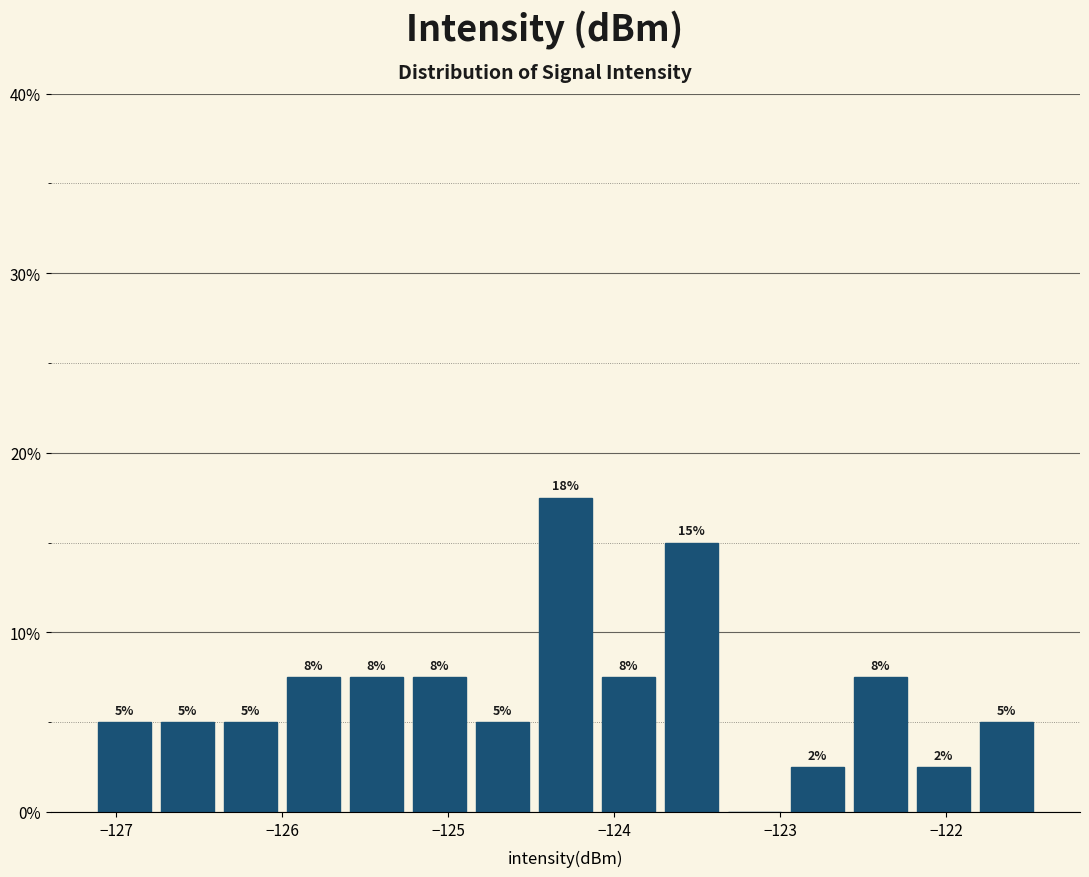

Read against the x-axis, roughly where is the centre of the tallest bar?

-124.3